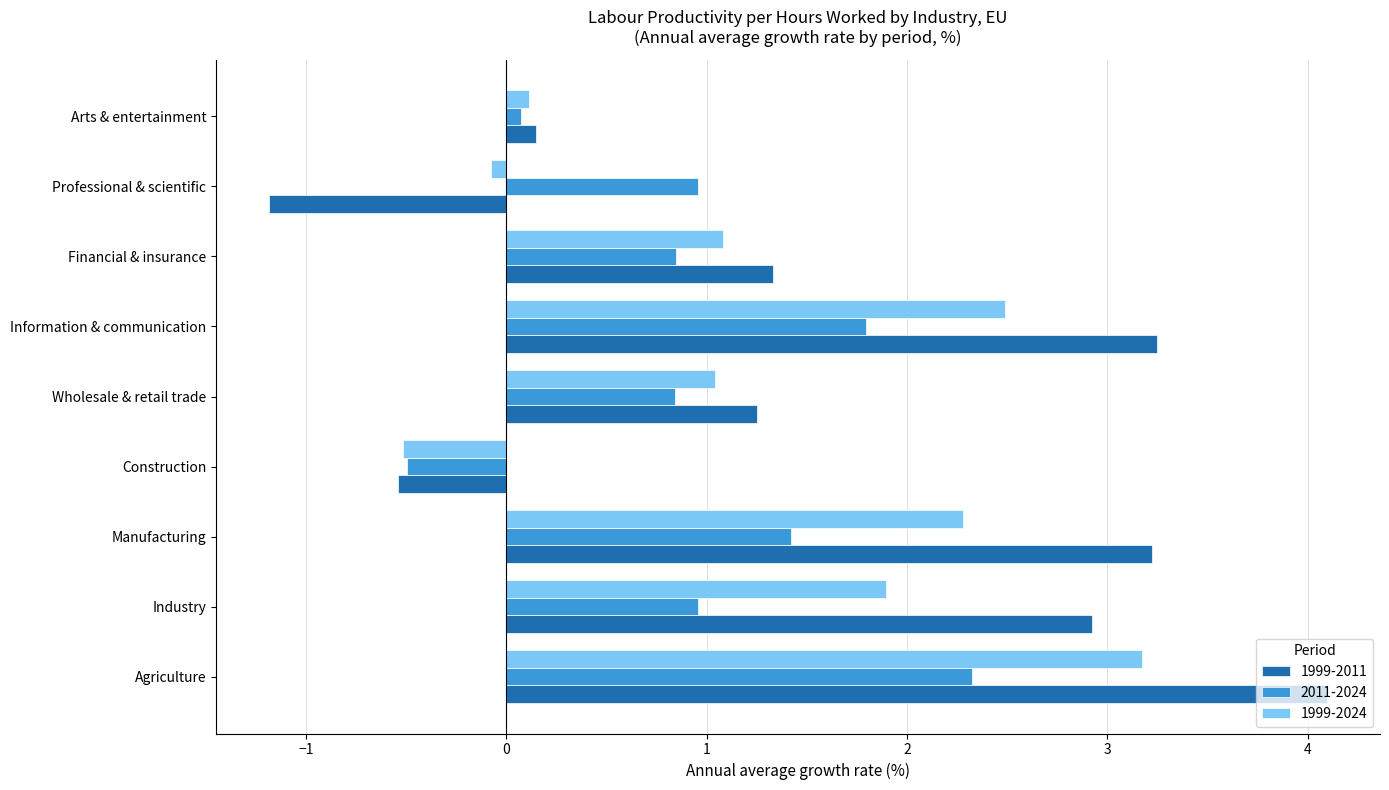

The 1999-2011 series shows 0.5 at Financial & insurance. True or false?

False